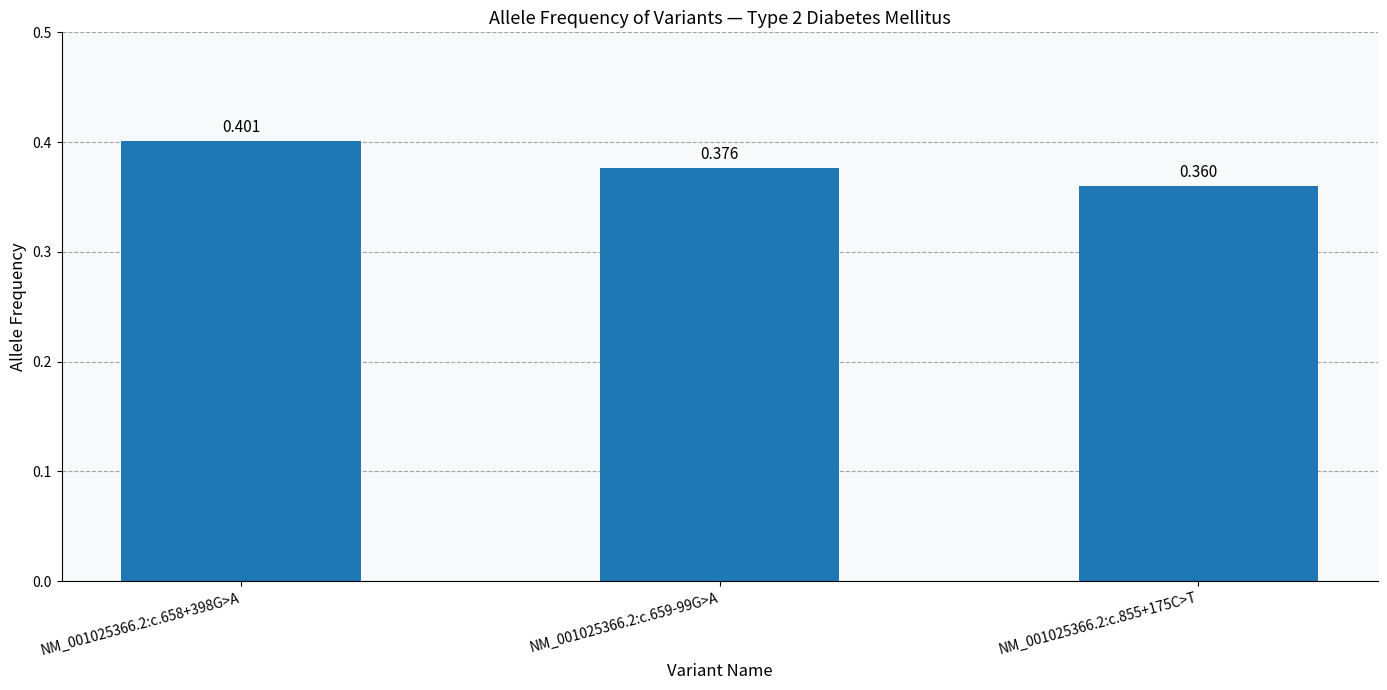

Count the number of categories in the chart.

3